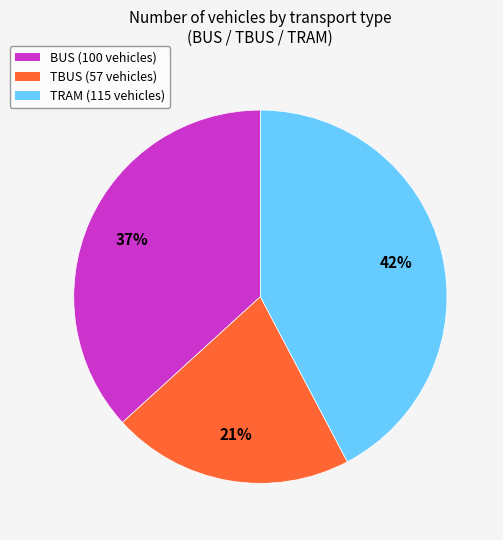

True or false: TBUS accounts for 21% of the total.

True